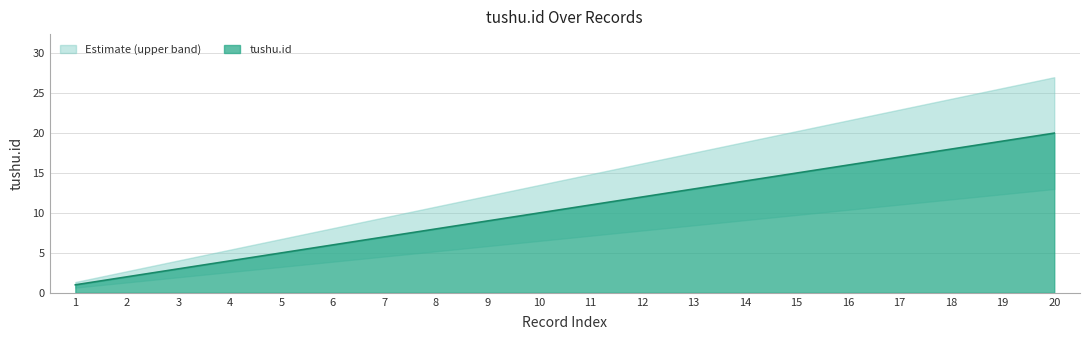

Reading right to left, list all the values displayed in this chart.

20	19	18	17	16	15	14	13	12	11	10	9	8	7	6	5	4	3	2	1